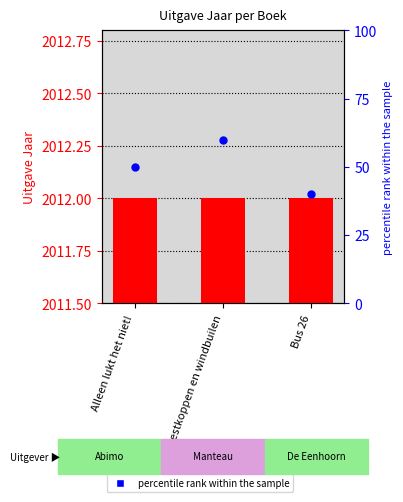

Which series reaches the minimum Y coordinate?

percentile rank within the sample